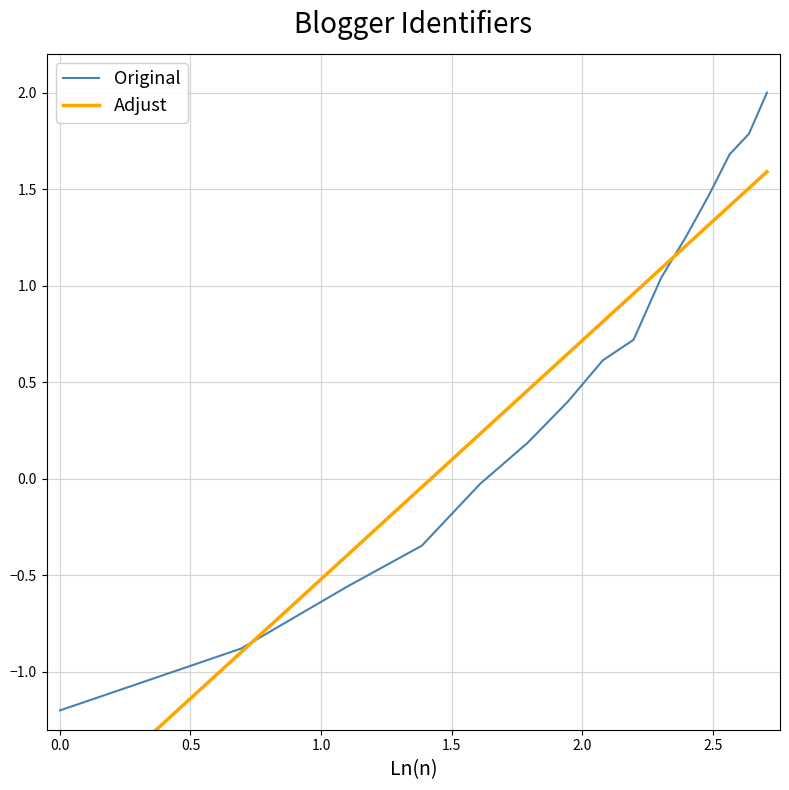

Read the Adjust value at 0.0.

-1.8